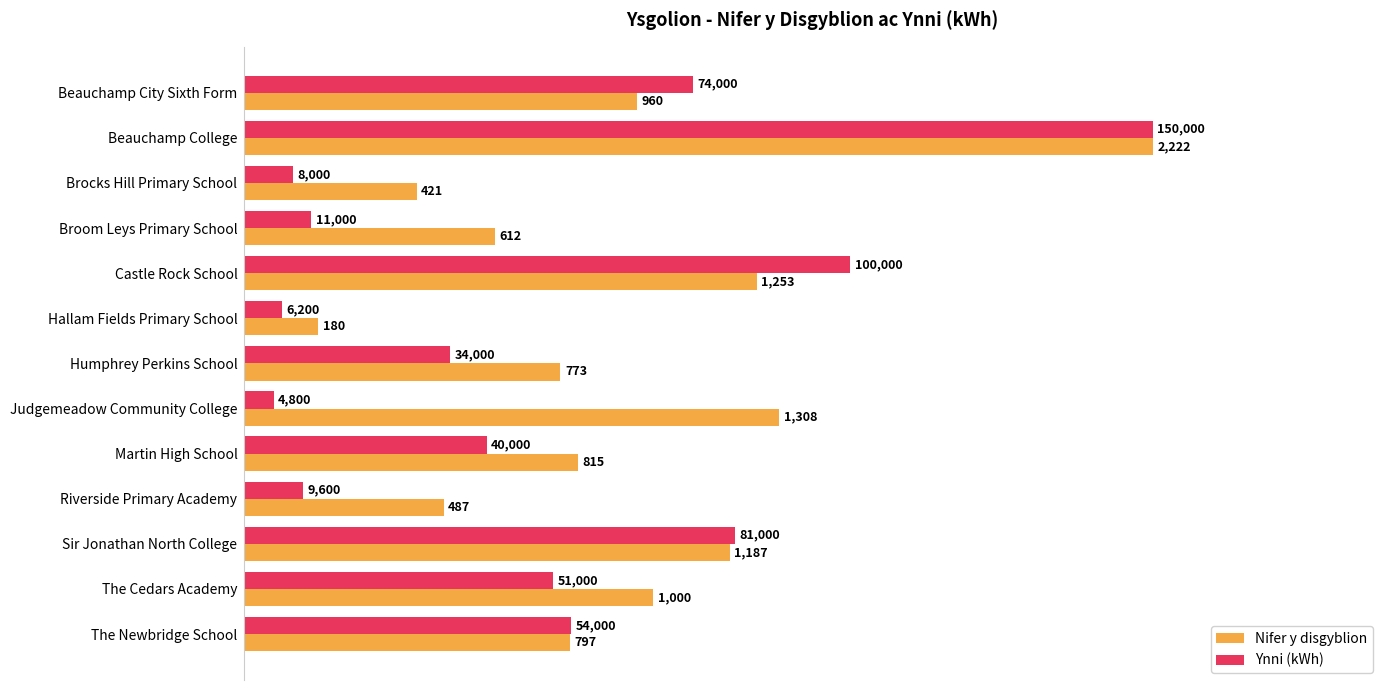

What are all the series names shown in the legend?

Nifer y disgyblion, Ynni (kWh)